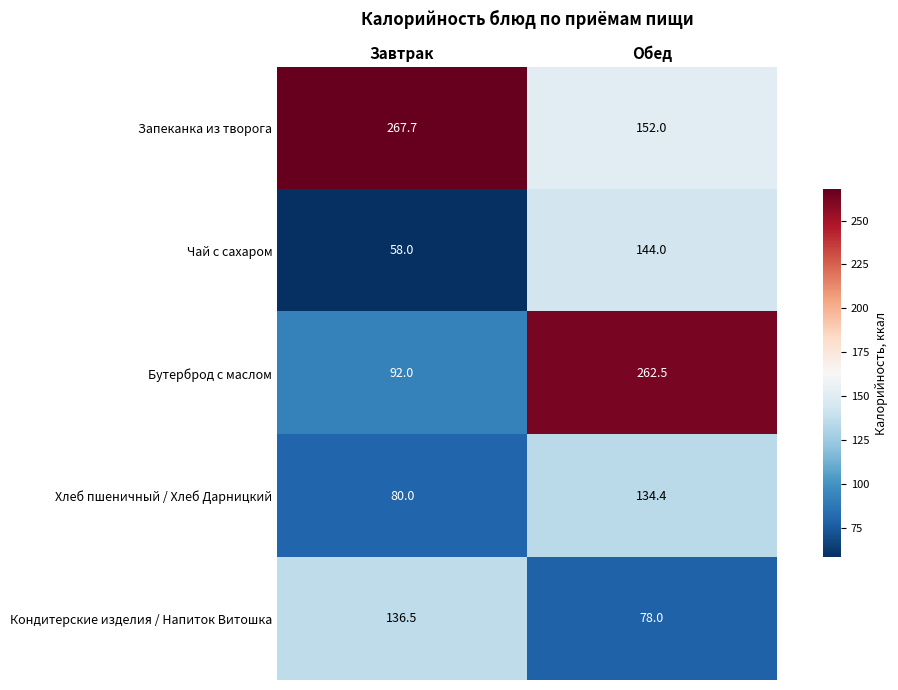

What value does the Запеканка из творога series have at Завтрак?

267.7